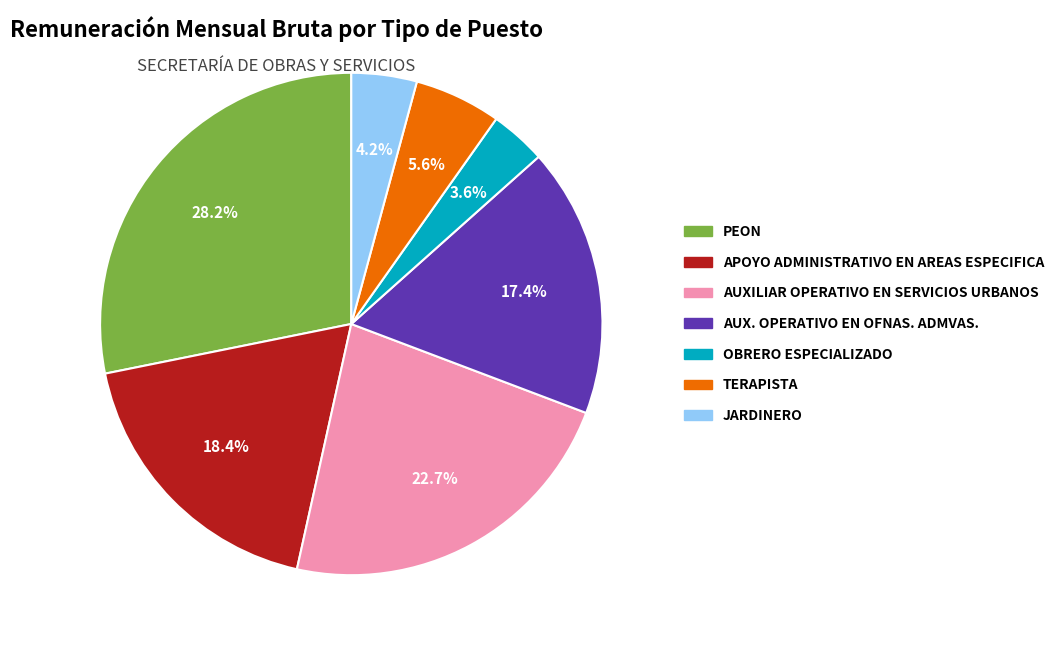

True or false: OBRERO ESPECIALIZADO accounts for 11% of the total.

False